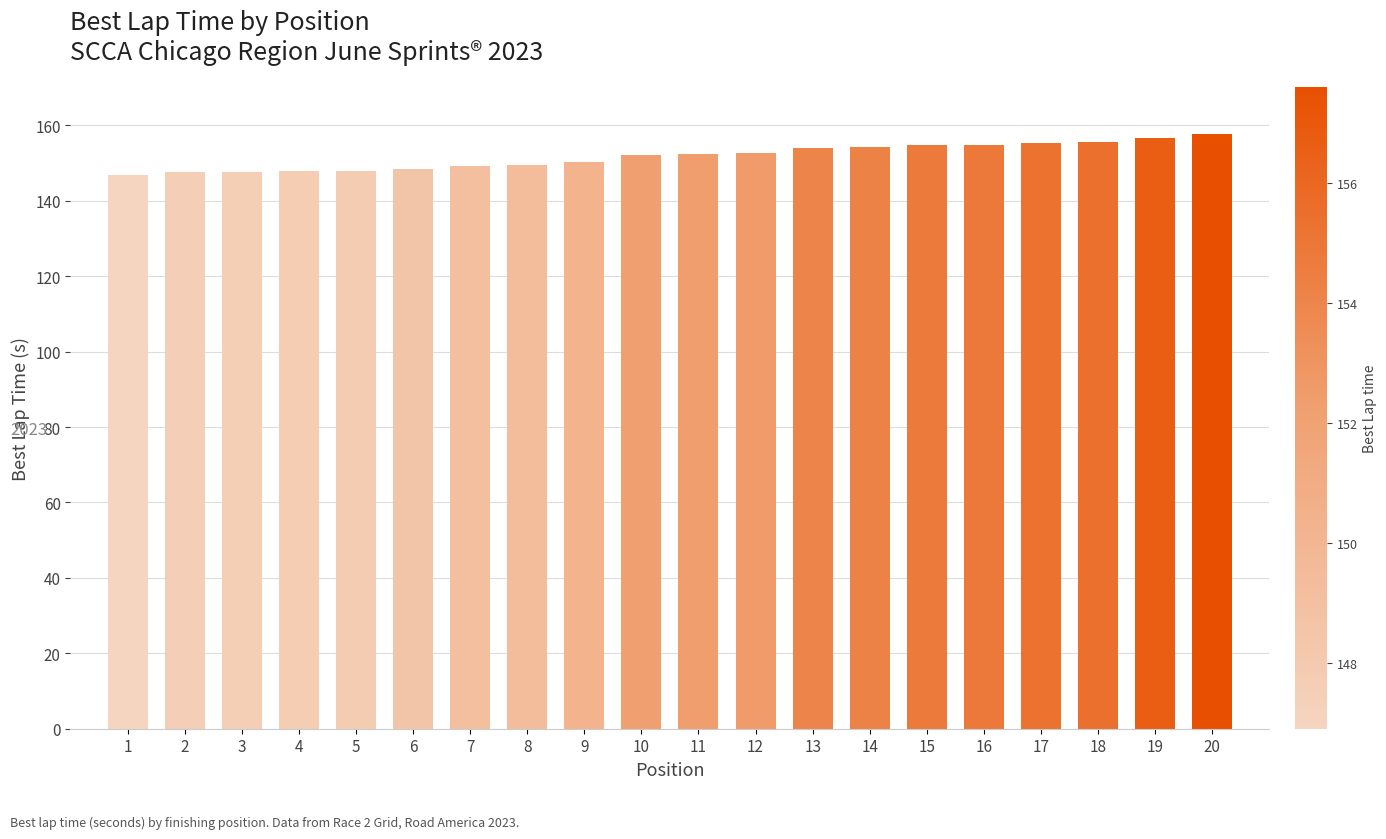

Where does the data first go above 152?

10